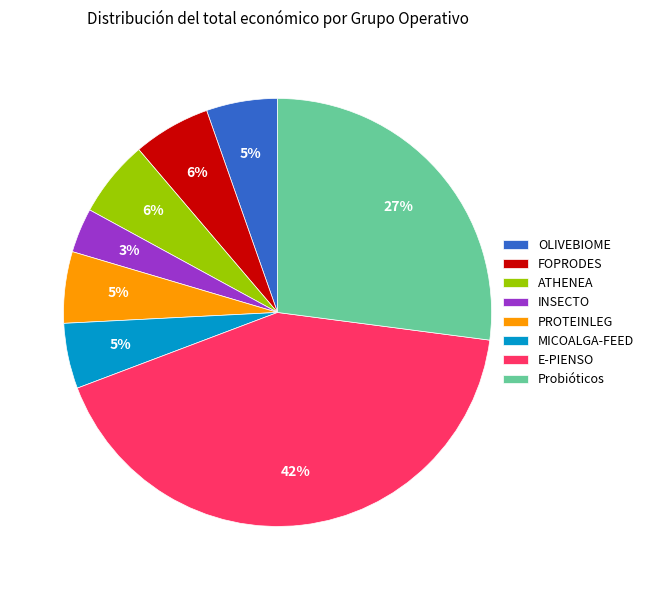

True or false: Probióticos accounts for 27% of the total.

True